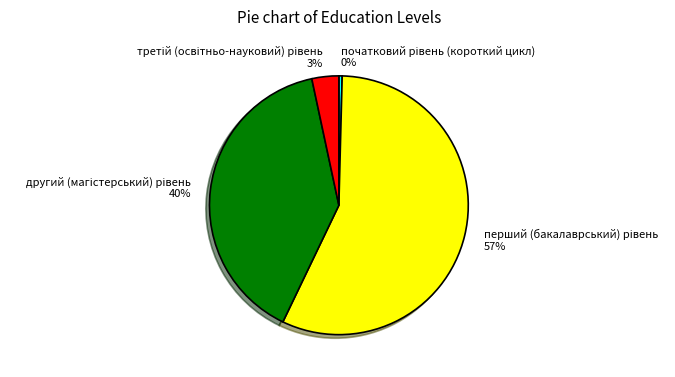

Is there any slice that represents more than half of the pie?

Yes